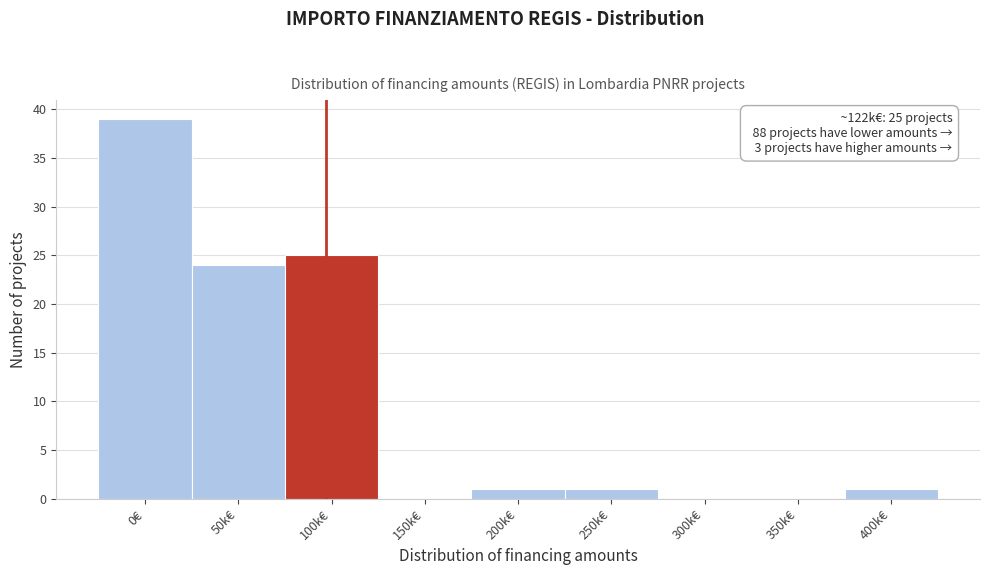

Reading left to right, list all the values displayed in this chart.

0€=39	50k€=24	100k€=25	150k€=0	200k€=1	250k€=1	300k€=0	350k€=0	400k€=1